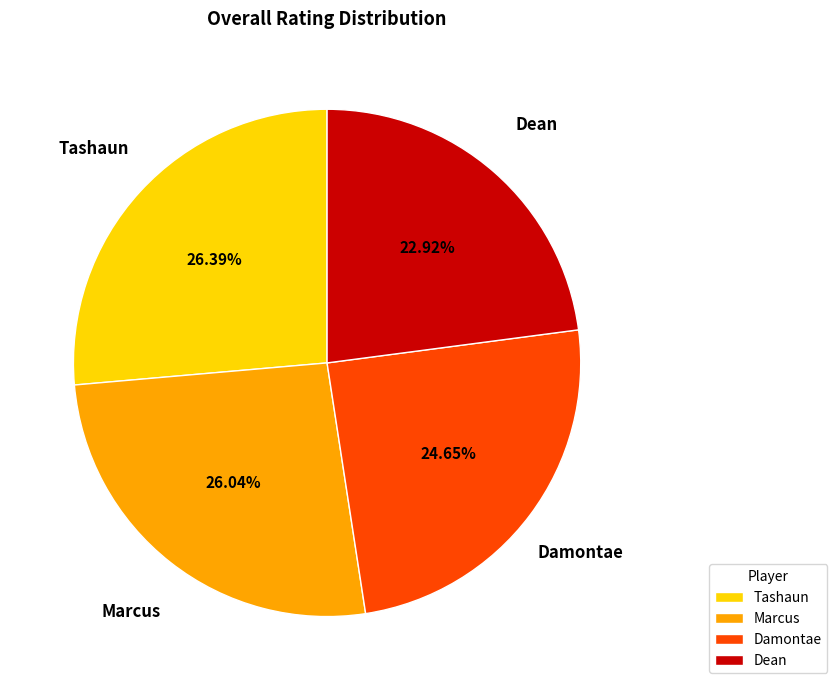

To the nearest percent, what is the average slice percentage?

25%